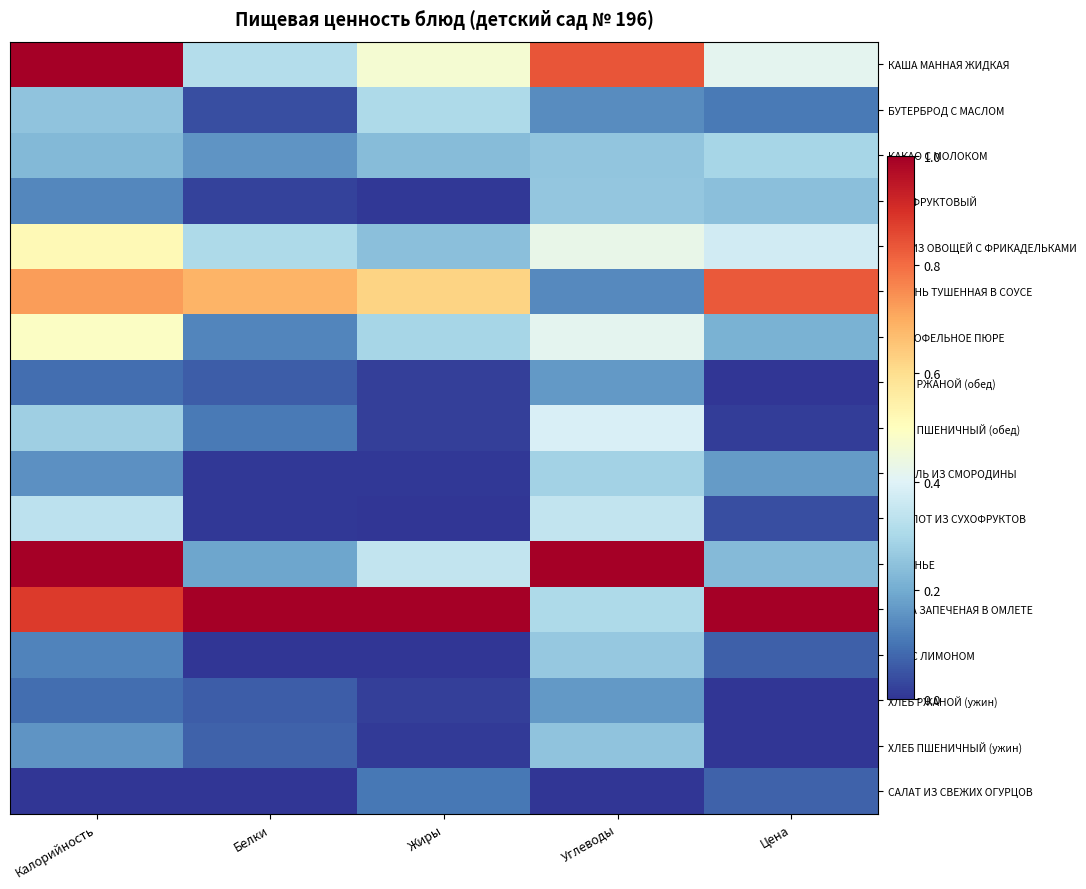

Rank the series by their maximum value, from highest to lowest.

КАША МАННАЯ ЖИДКАЯ, ПЕЧЕНЬЕ, РЫБА ЗАПЕЧЕНАЯ В ОМЛЕТЕ, ПЕЧЕНЬ ТУШЕННАЯ В СОУСЕ, СУП ИЗ ОВОЩЕЙ С ФРИКАДЕЛЬКАМИ, КАРТОФЕЛЬНОЕ ПЮРЕ, ХЛЕБ ПШЕНИЧНЫЙ (обед), КОМПОТ ИЗ СУХОФРУКТОВ, БУТЕРБРОД С МАСЛОМ, КАКАО С МОЛОКОМ, КИСЕЛЬ ИЗ СМОРОДИНЫ, ЧАЙ С ЛИМОНОМ, СОК ФРУКТОВЫЙ, ХЛЕБ ПШЕНИЧНЫЙ (ужин), ХЛЕБ РЖАНОЙ (обед), ХЛЕБ РЖАНОЙ (ужин), САЛАТ ИЗ СВЕЖИХ ОГУРЦОВ